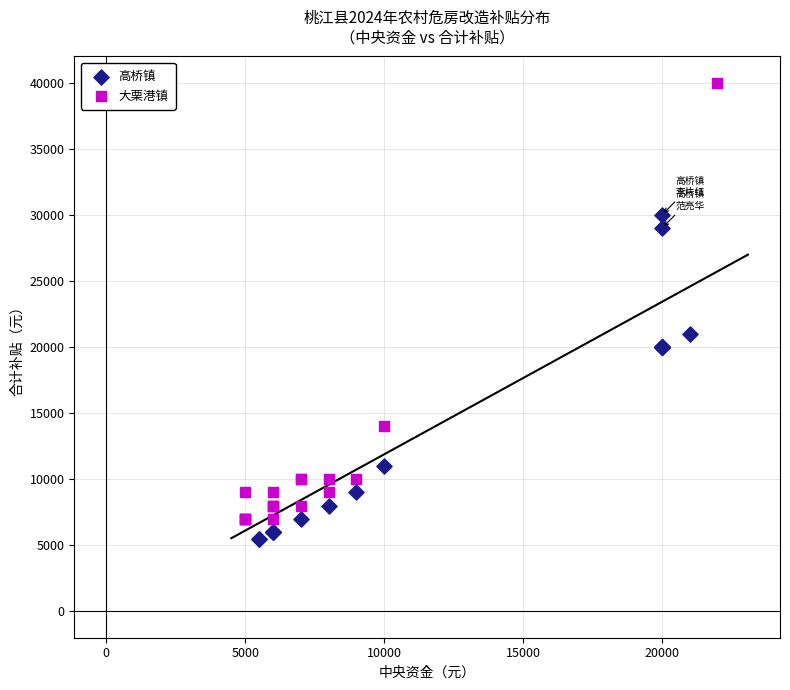

Which series reaches the minimum Y coordinate?

高桥镇